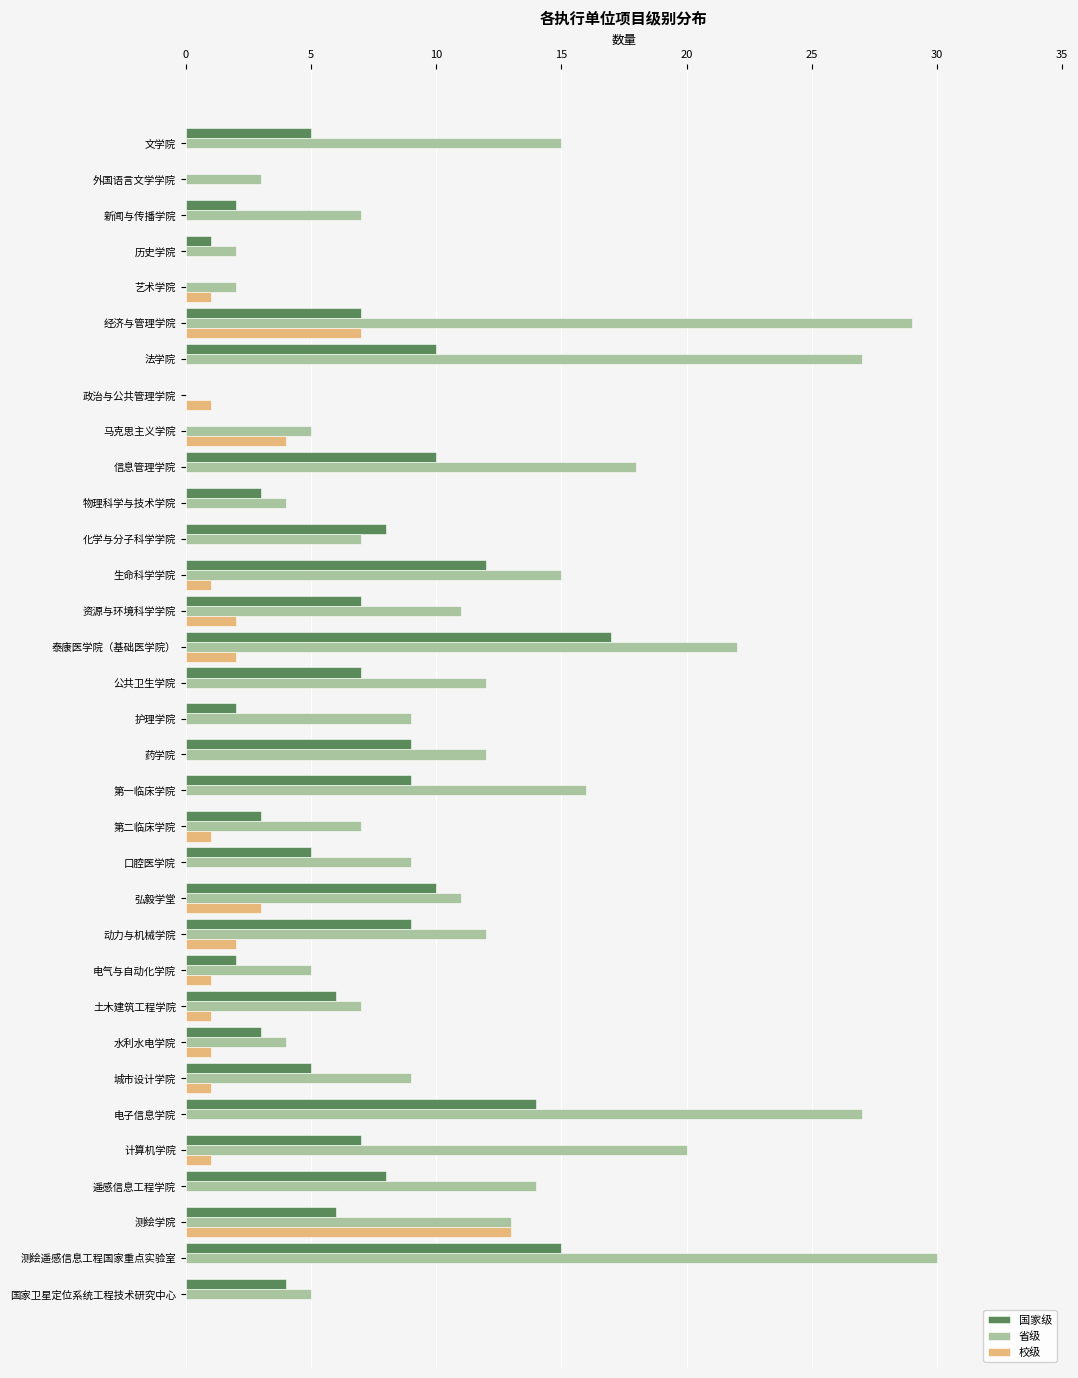

What is the maximum value shown in the chart?

30